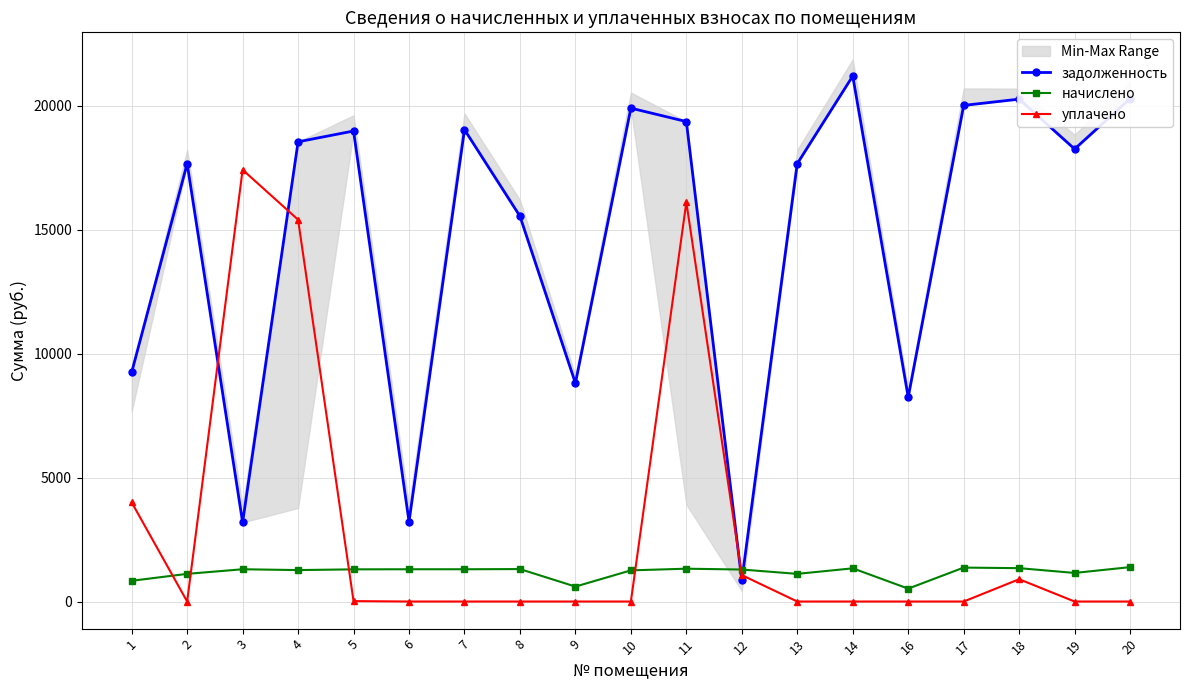

What is the maximum value for уплачено?

17419.6